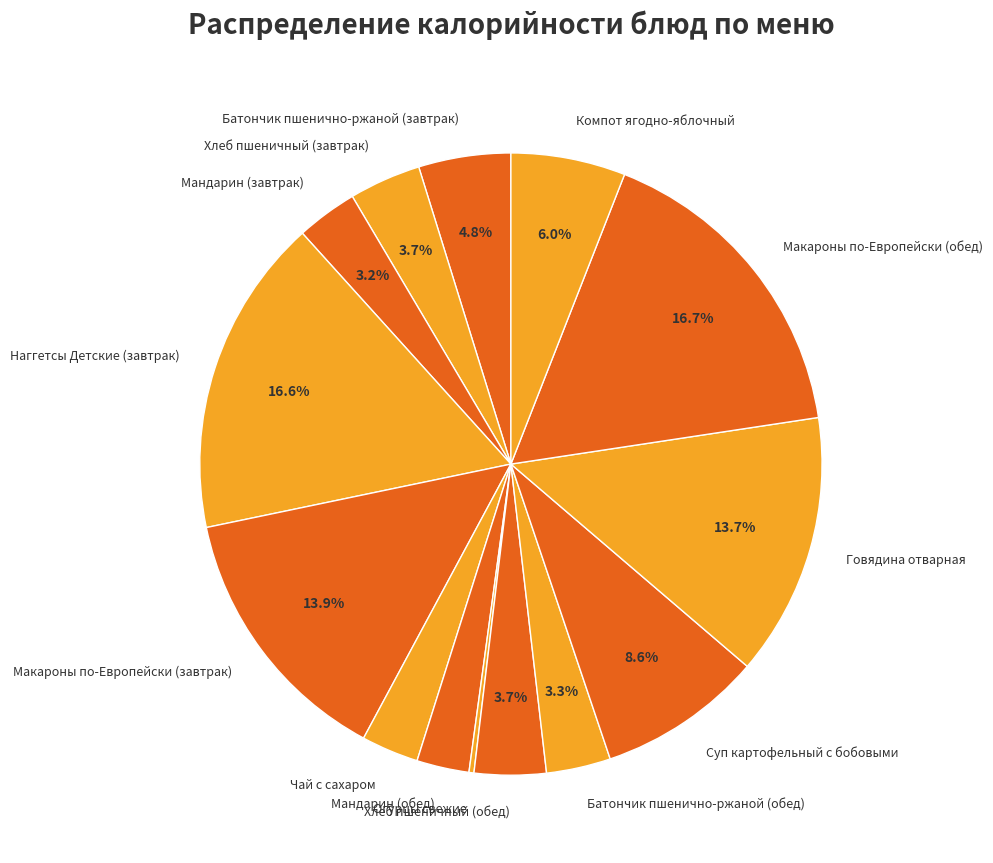

Combined, do Мандарин (завтрак) and Говядина отварная account for over 50%?

No